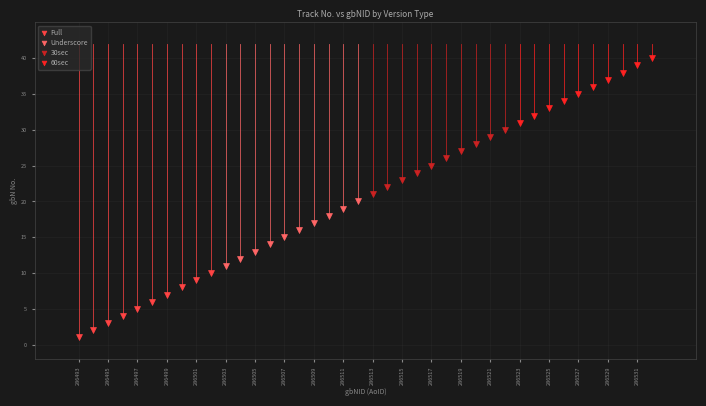

Which series reaches the minimum Y coordinate?

Full